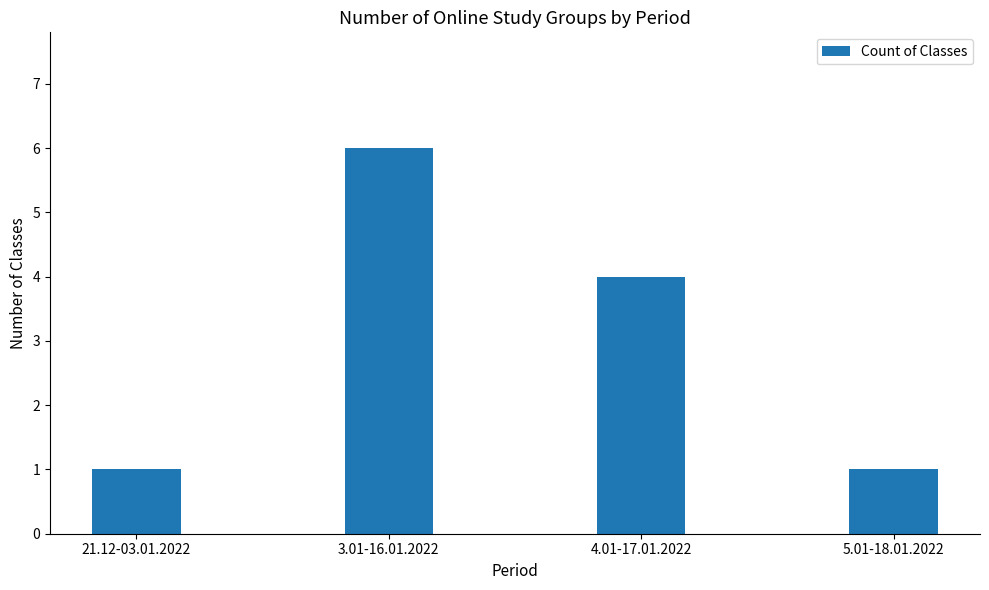

Where does the data first go above 4?

3.01-16.01.2022